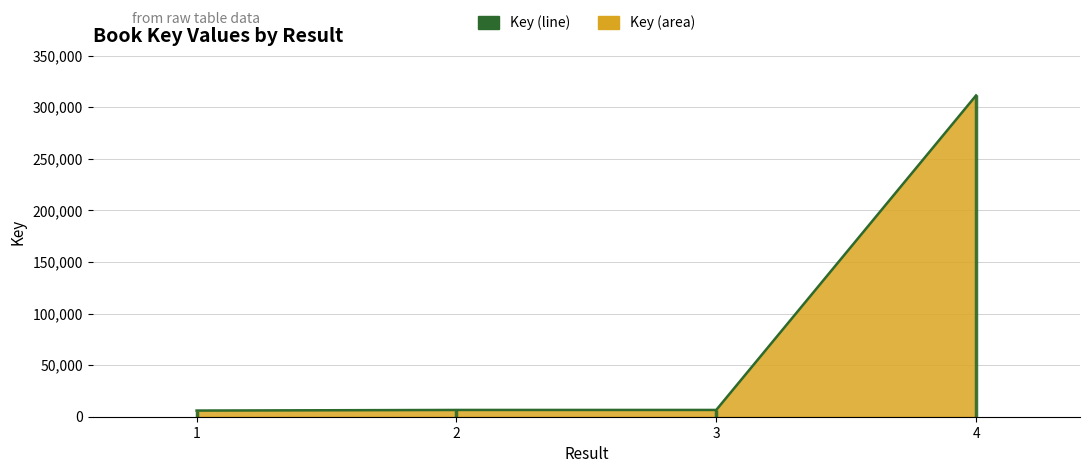

How many categories are shown in the chart?

4